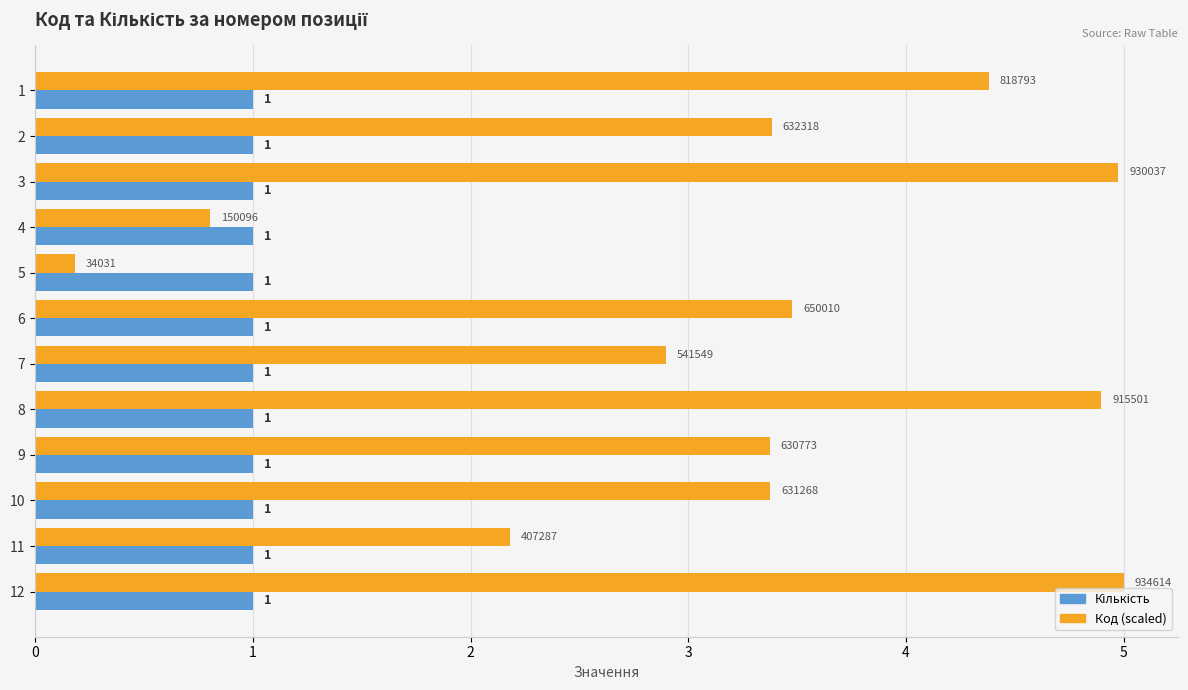

Which label corresponds to the smallest value in the chart?

5